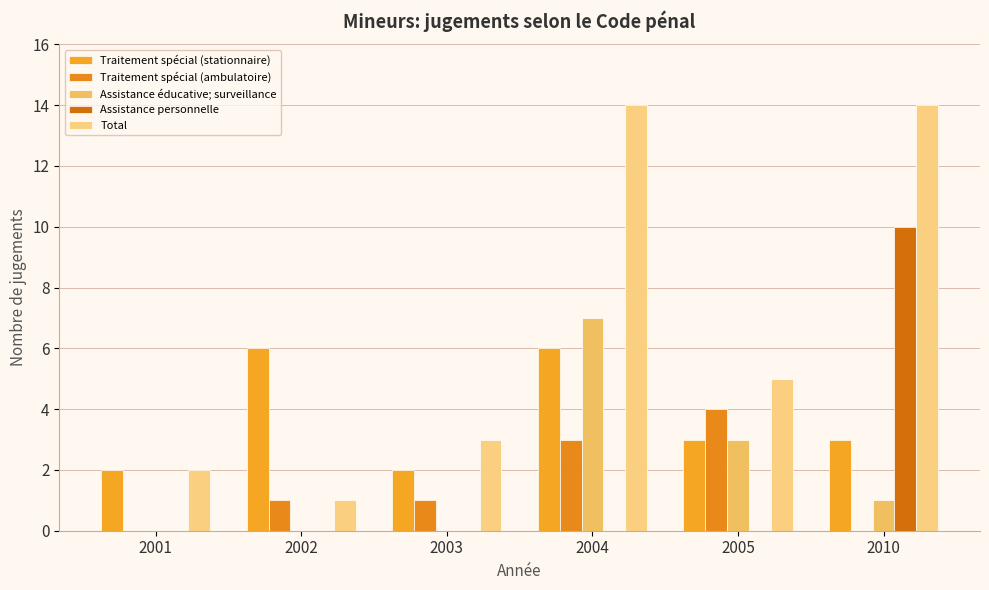

How many distinct data groups are displayed?

5